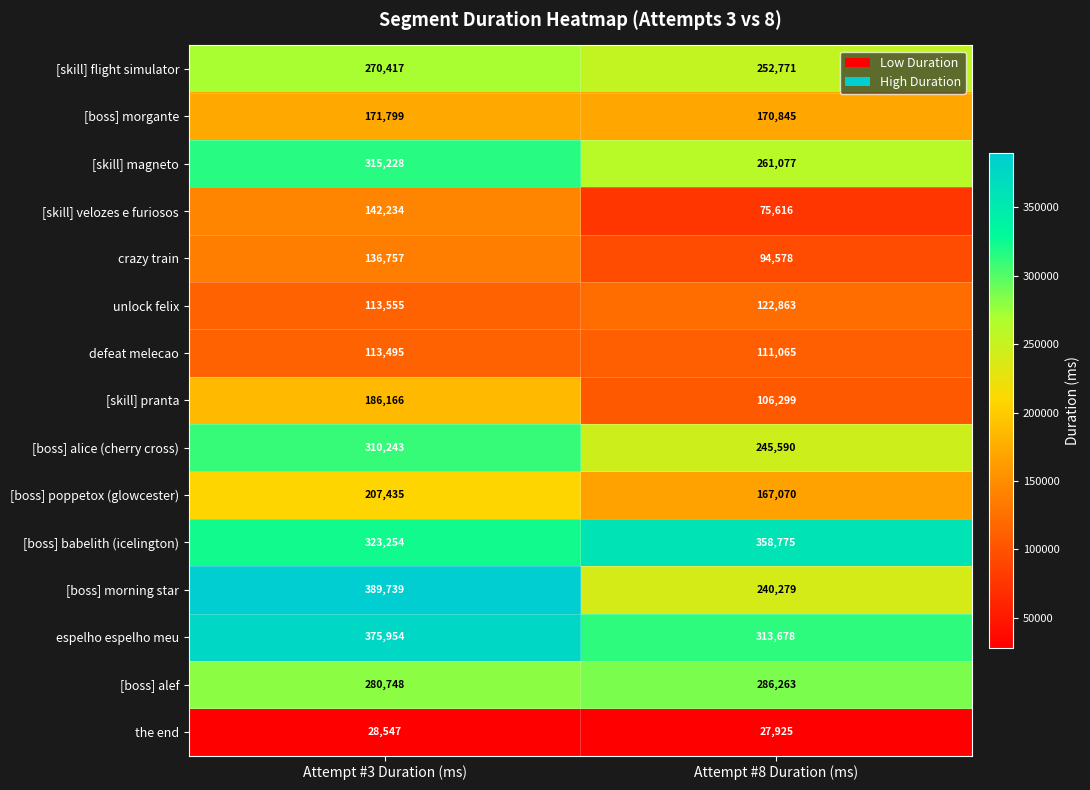

Count the number of data series in this chart.

15